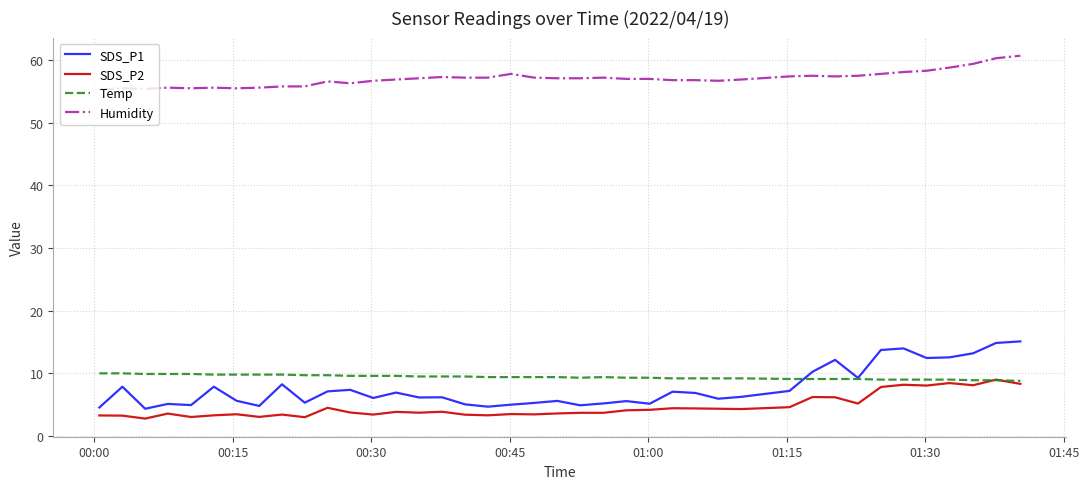

What is the maximum value for Humidity?

60.7